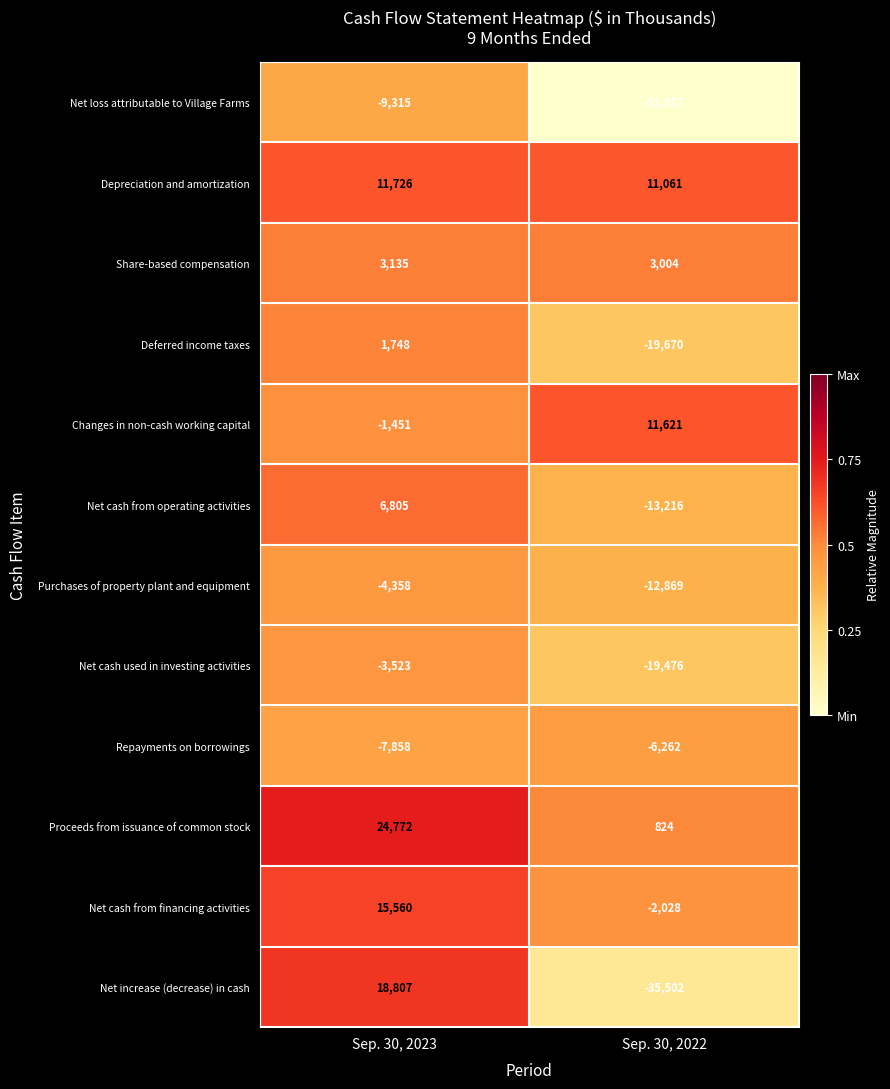

At which category is the sum across all series the highest?

Sep. 30, 2023